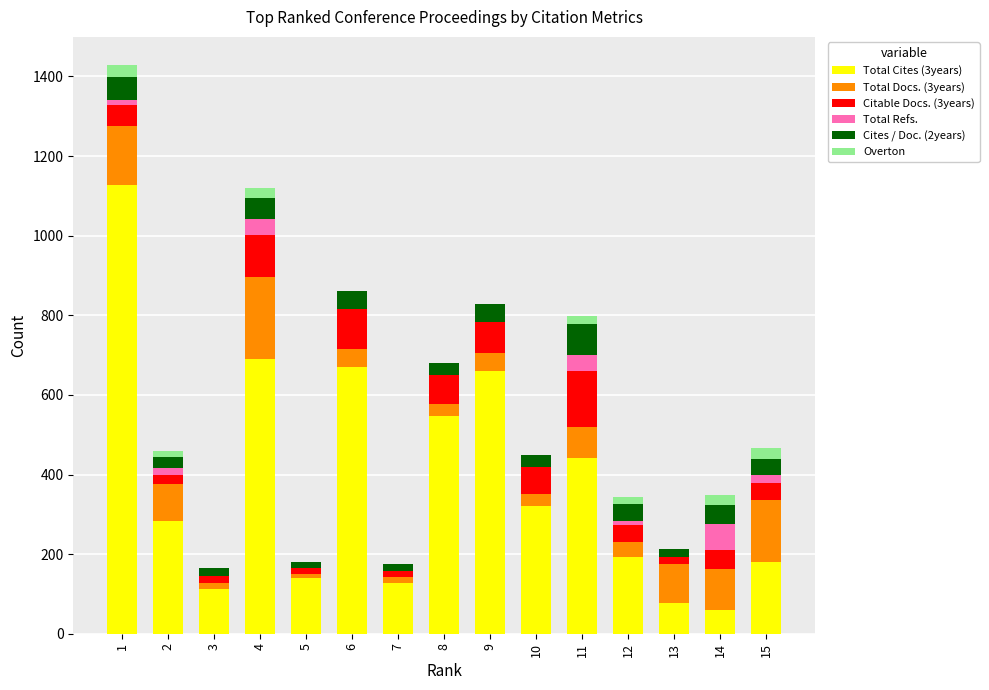

Rank the series at 13 from lowest to highest value.

Total Refs., Overton, Citable Docs. (3years), Cites / Doc. (2years), Total Cites (3years), Total Docs. (3years)